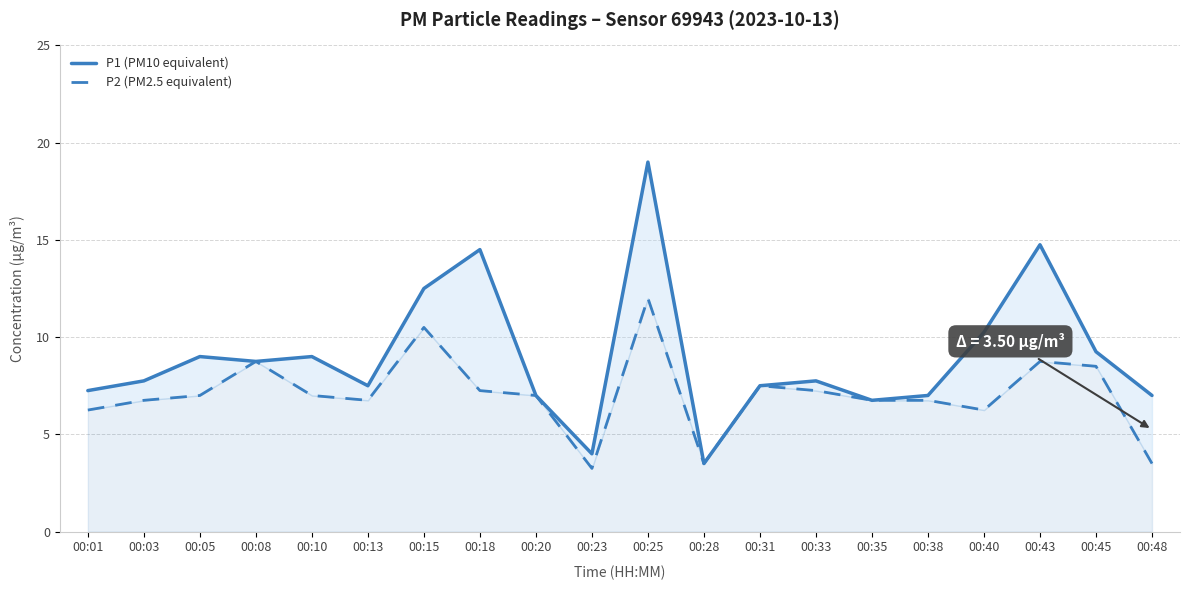

True or false: P1 (PM10 equivalent) and P2 (PM2.5 equivalent) cross at least once.

False